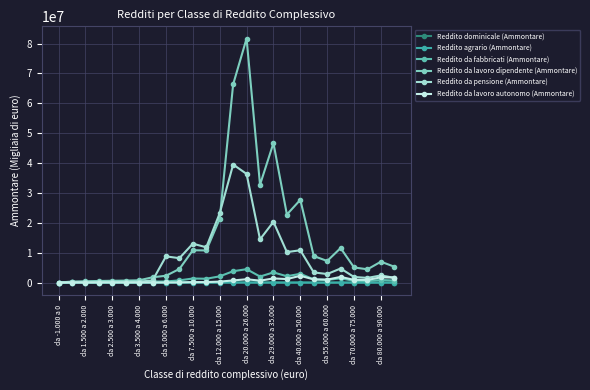

How many data points in Reddito da lavoro dipendente (Ammontare) are less than 6992435?

13